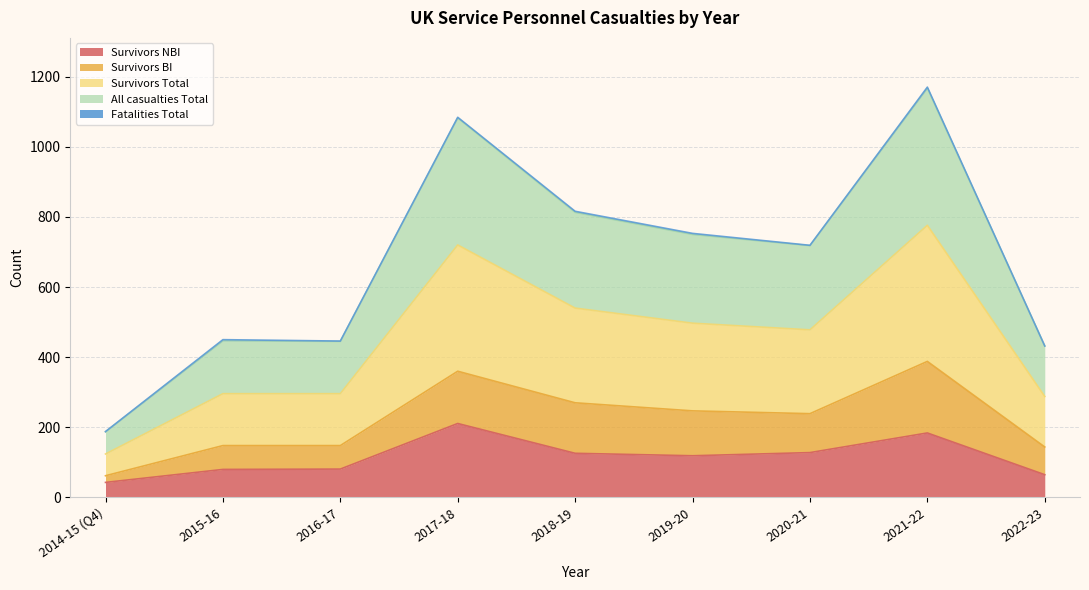

At which category is the sum across all series the highest?

2021-22